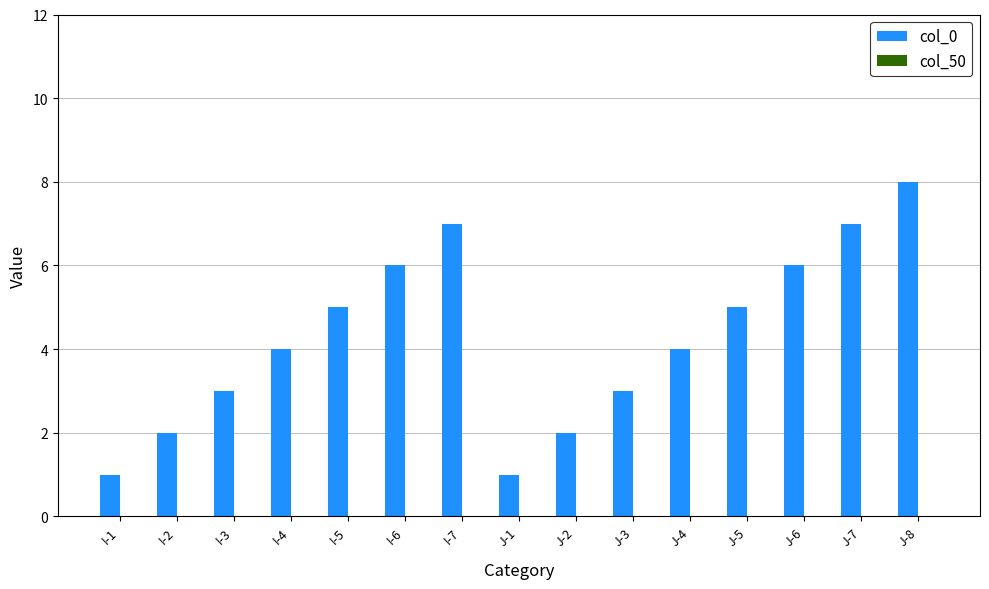

What is the difference between the maximum and second lowest values?

7